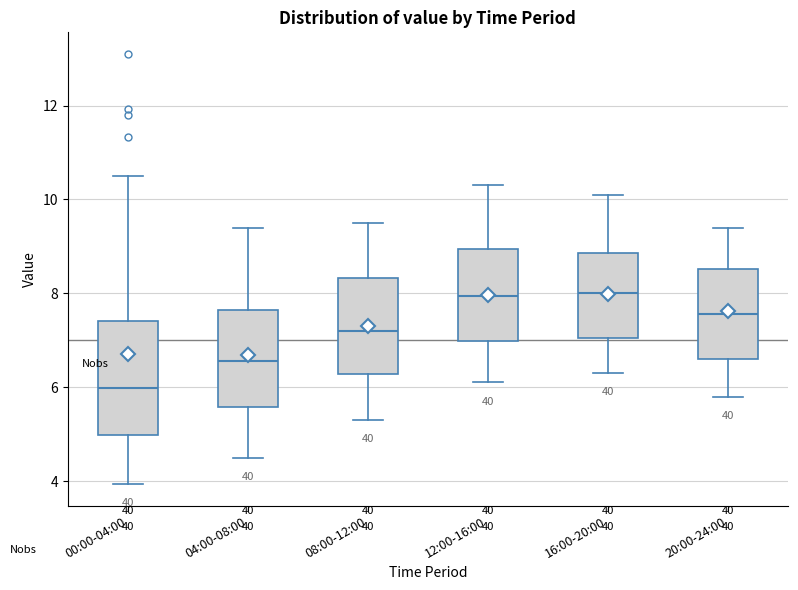

Which box's median line is the lowest?

00:00-04:00